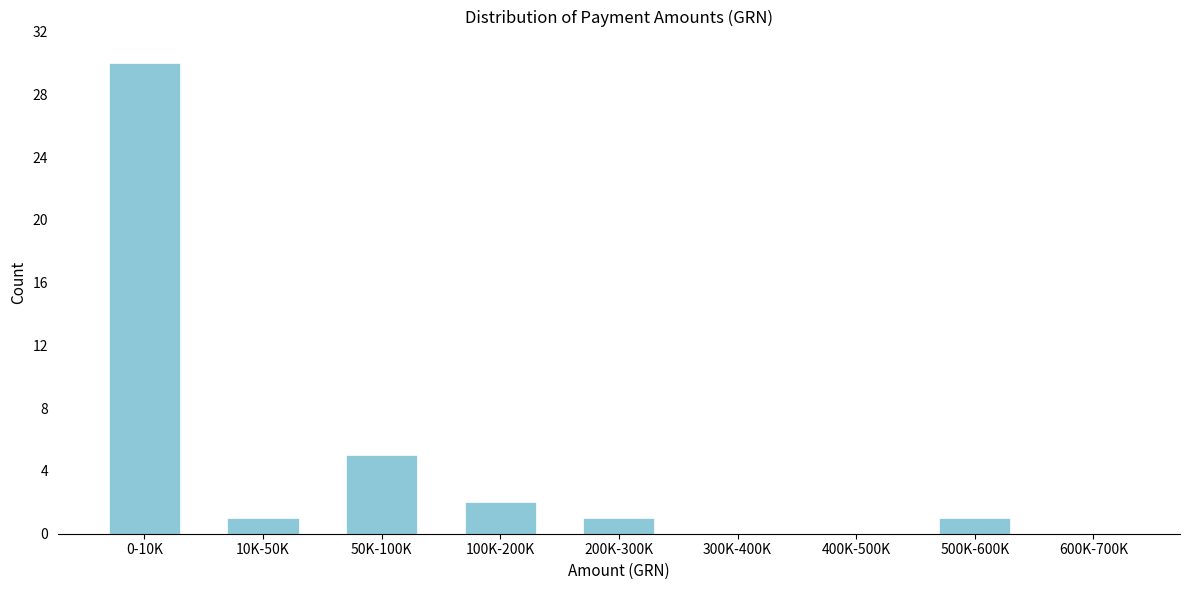

Reading right to left, transcribe all the data shown in this chart.

600K-700K=0	500K-600K=1	400K-500K=0	300K-400K=0	200K-300K=1	100K-200K=2	50K-100K=5	10K-50K=1	0-10K=30